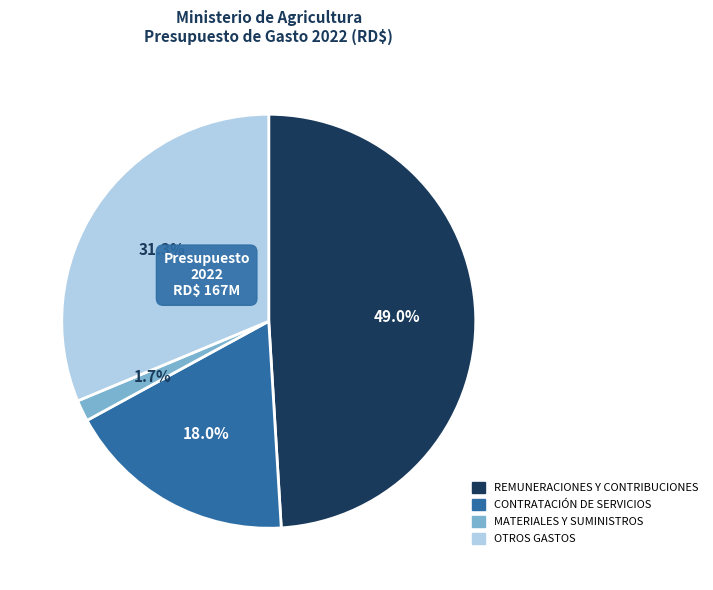

To the nearest percent, what is the difference between the REMUNERACIONES Y CONTRIBUCIONES and OTROS GASTOS slice percentages?

18%